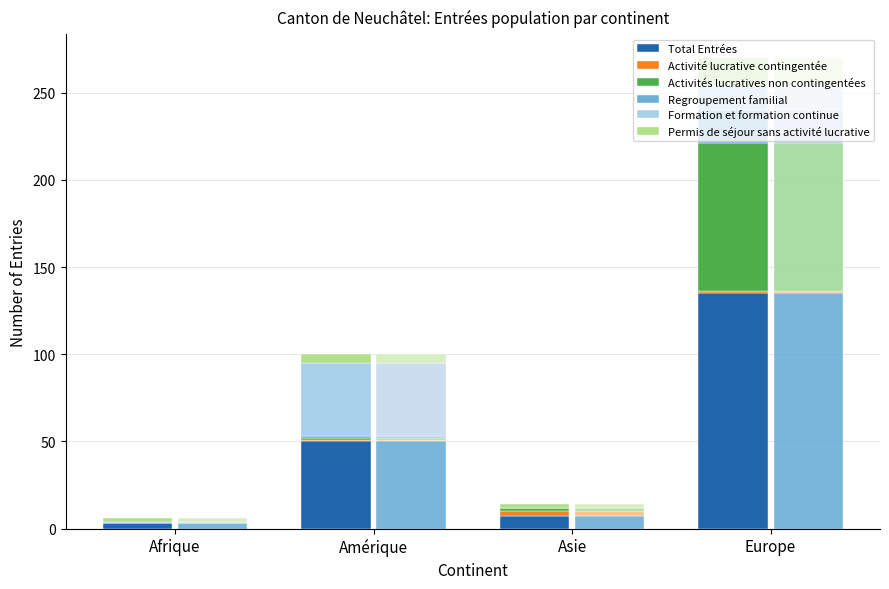

How many bars are there in total?

24